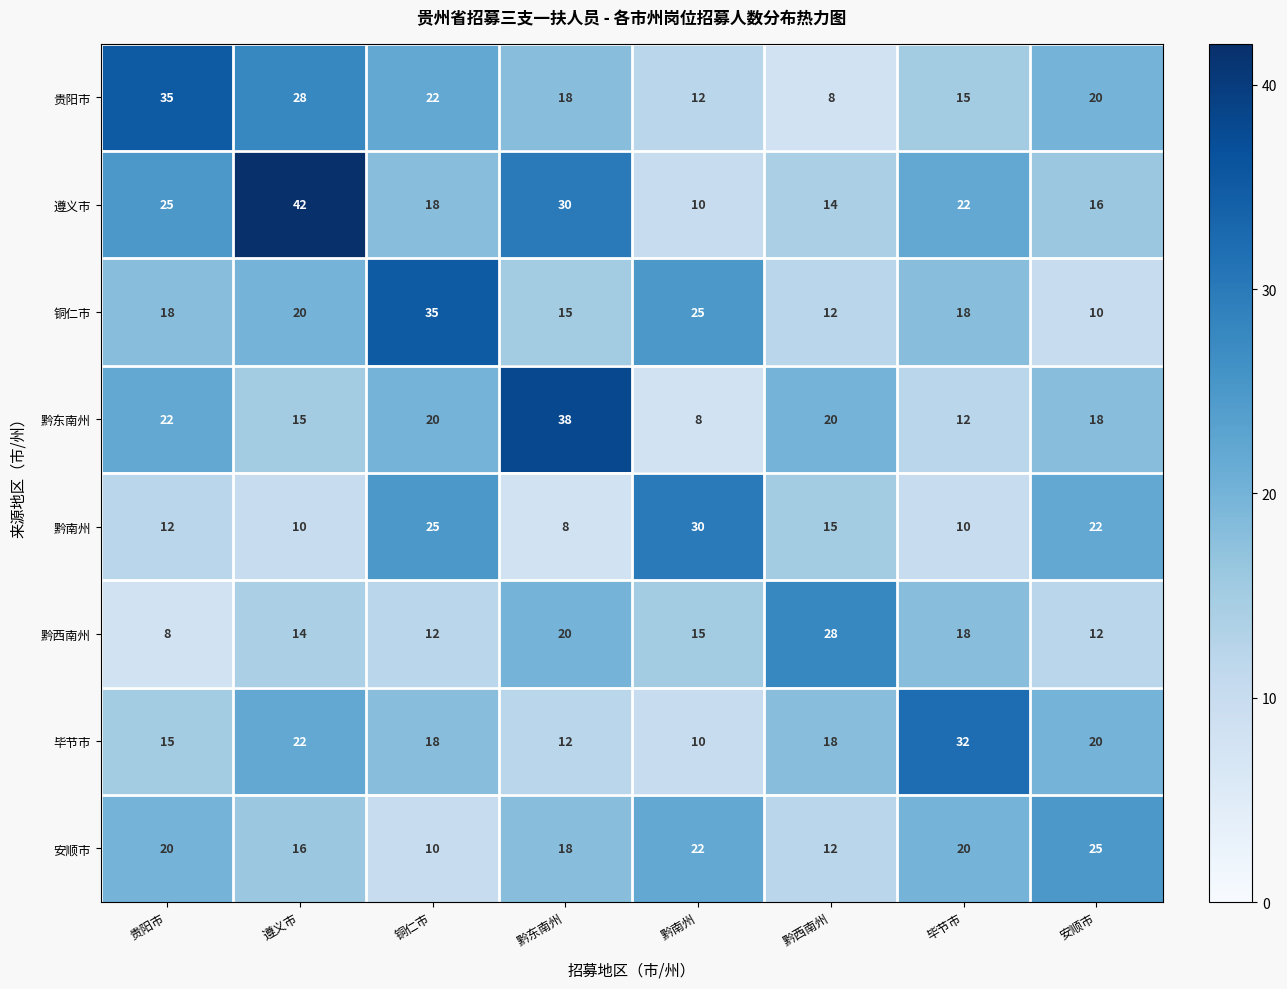

Which category has the highest value across all series?

遵义市